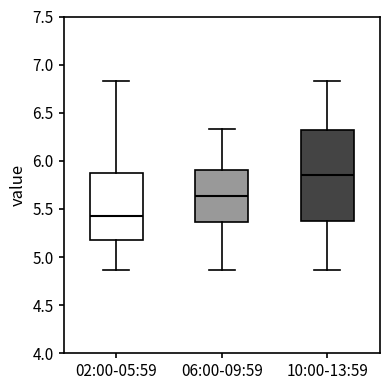

Reading left to right, read every box against the y-axis: the position of its median line, the range the box covers, and the ends of its whiskers. The values are not printed on the chart, so give them approximately, as read against the axis.

02:00-05:59: median 5.45, box 5.20 to 5.90, whiskers 4.85 to 6.85
06:00-09:59: median 5.65, box 5.35 to 5.90, whiskers 4.85 to 6.35
10:00-13:59: median 5.85, box 5.40 to 6.35, whiskers 4.85 to 6.85